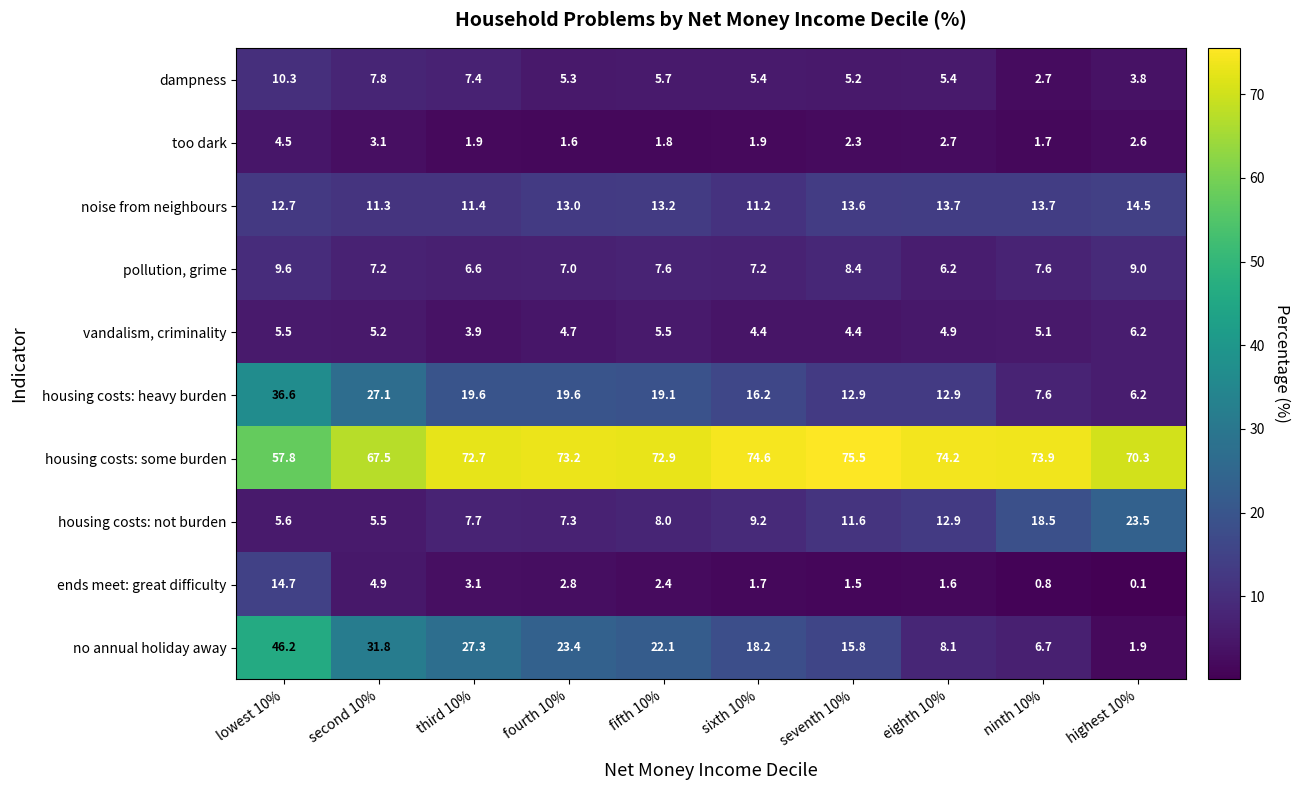

What is the approximate value of housing costs: heavy burden at sixth 10%?

16.2